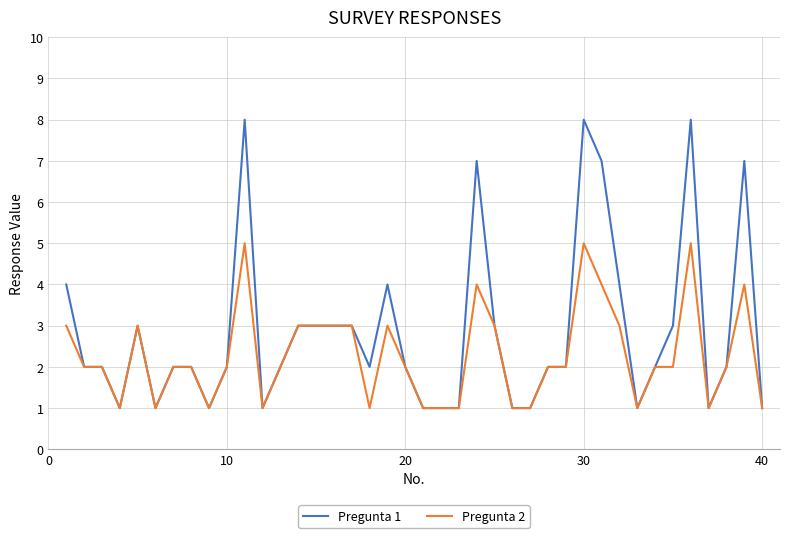

Which series has the largest range (max minus min)?

Pregunta 1